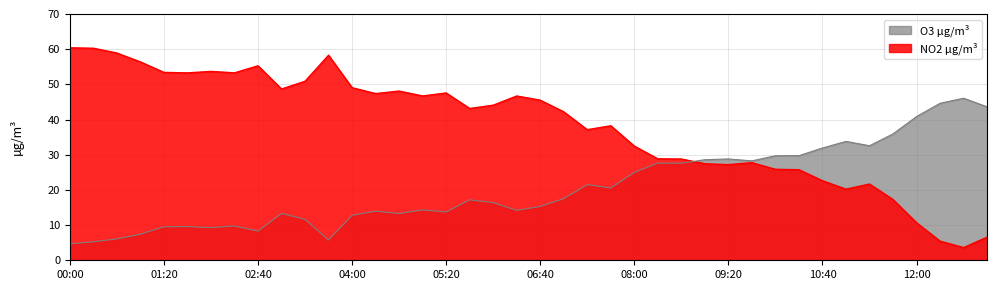

What is the spread (max minus min) of values at 00:40?

52.8